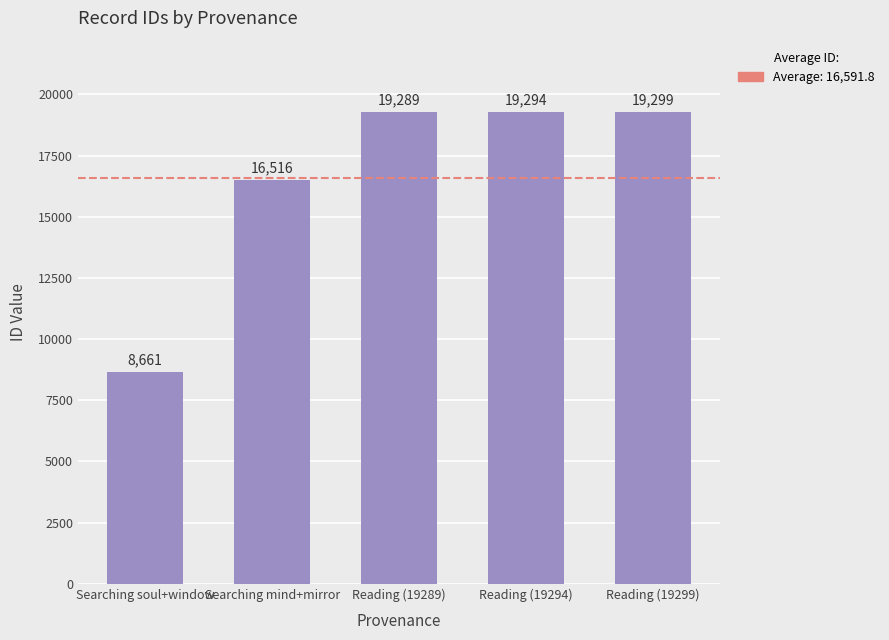

Are the bars horizontal?

No